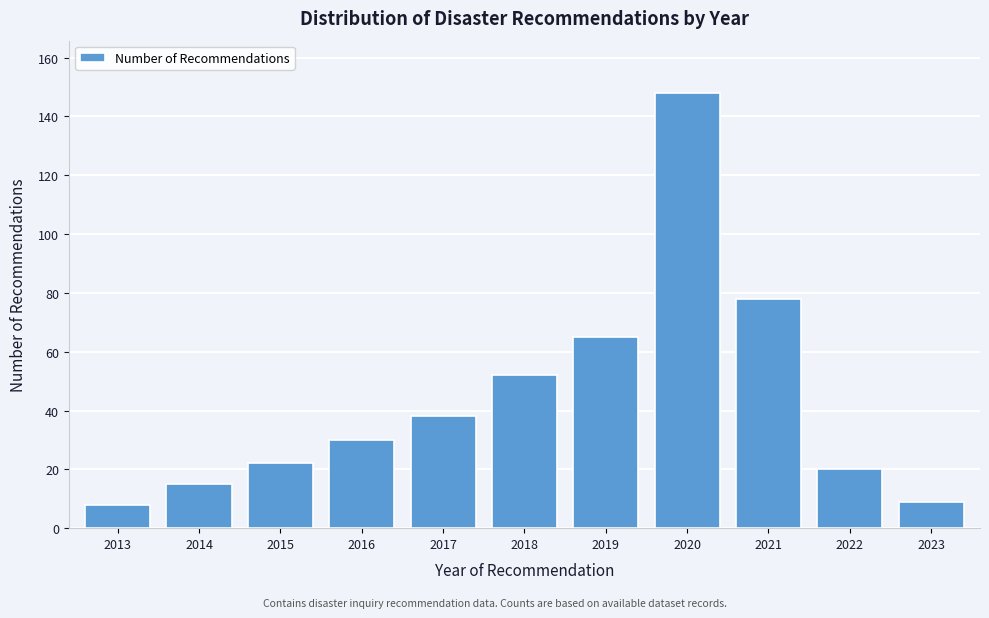

Reading right to left, list all the values displayed in this chart.

2023=9	2022=20	2021=78	2020=148	2019=65	2018=52	2017=38	2016=30	2015=22	2014=15	2013=8